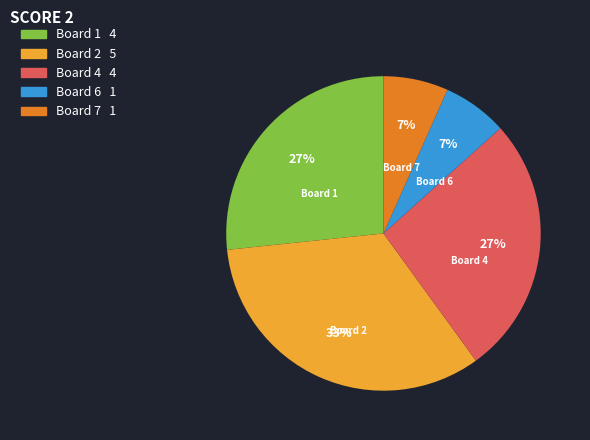

To the nearest percent, what is the average slice percentage?

20%